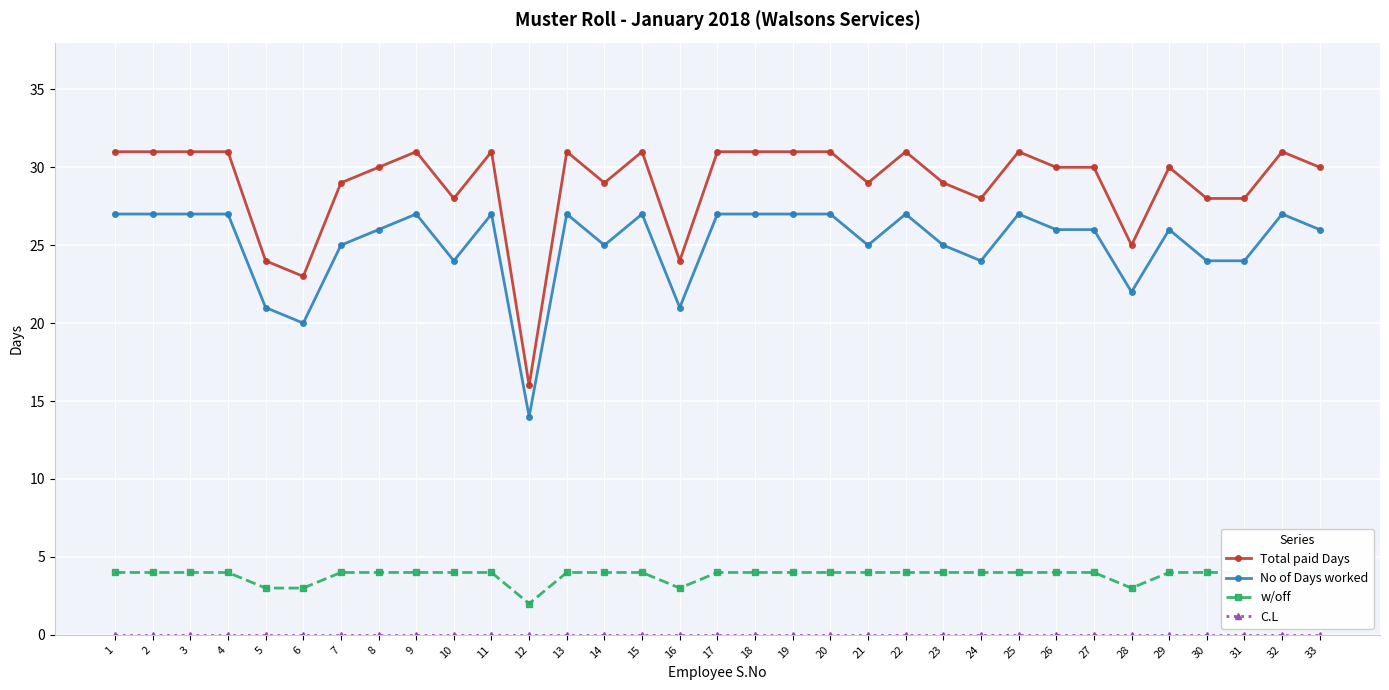

The w/off series shows 1 at 21. True or false?

False